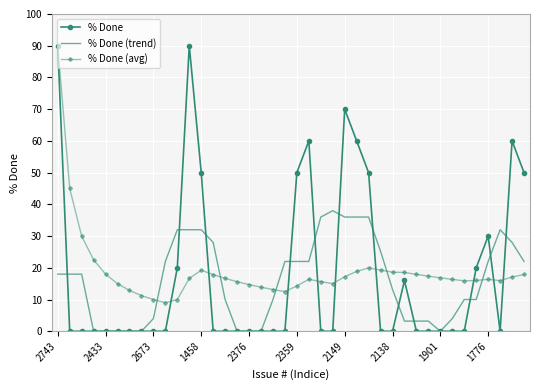

Which series has the widest spread of values?

% Done